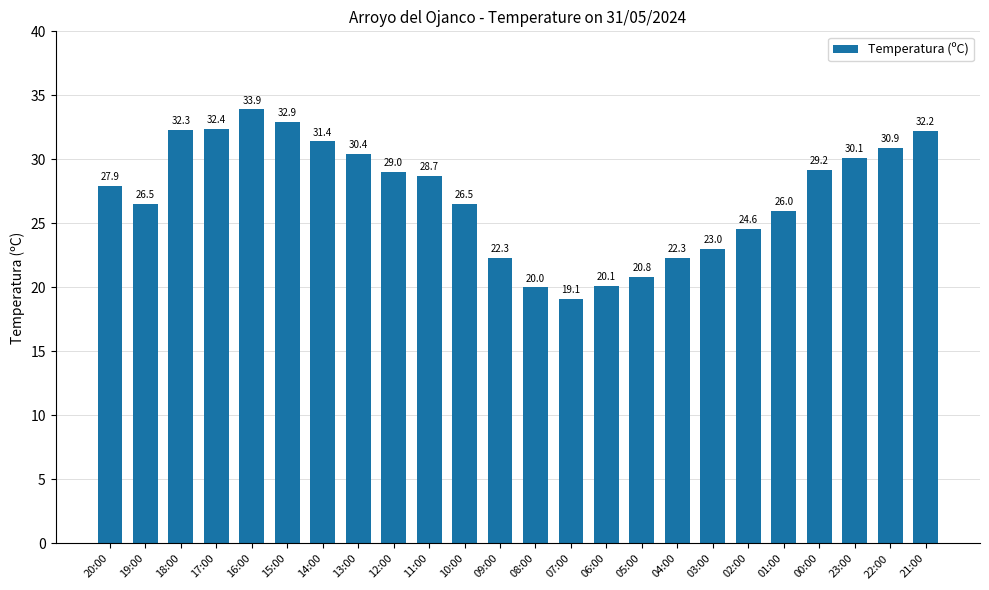

Read the value at 04:00.

22.3